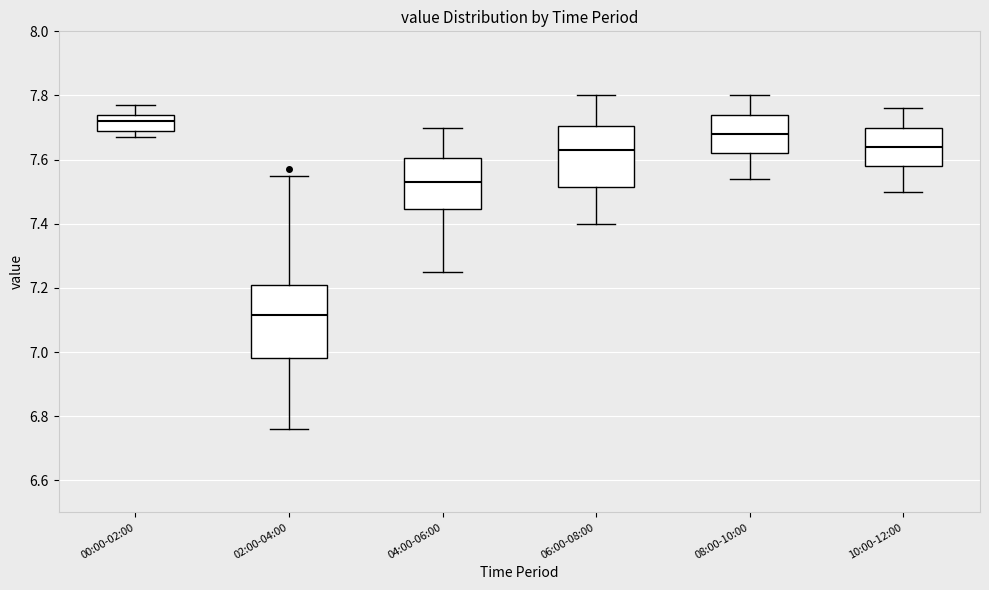

Where is the upper edge of the box for 10:00-12:00 on the y-axis? The values are not printed on the chart, so give them approximately, as read against the axis.

7.70